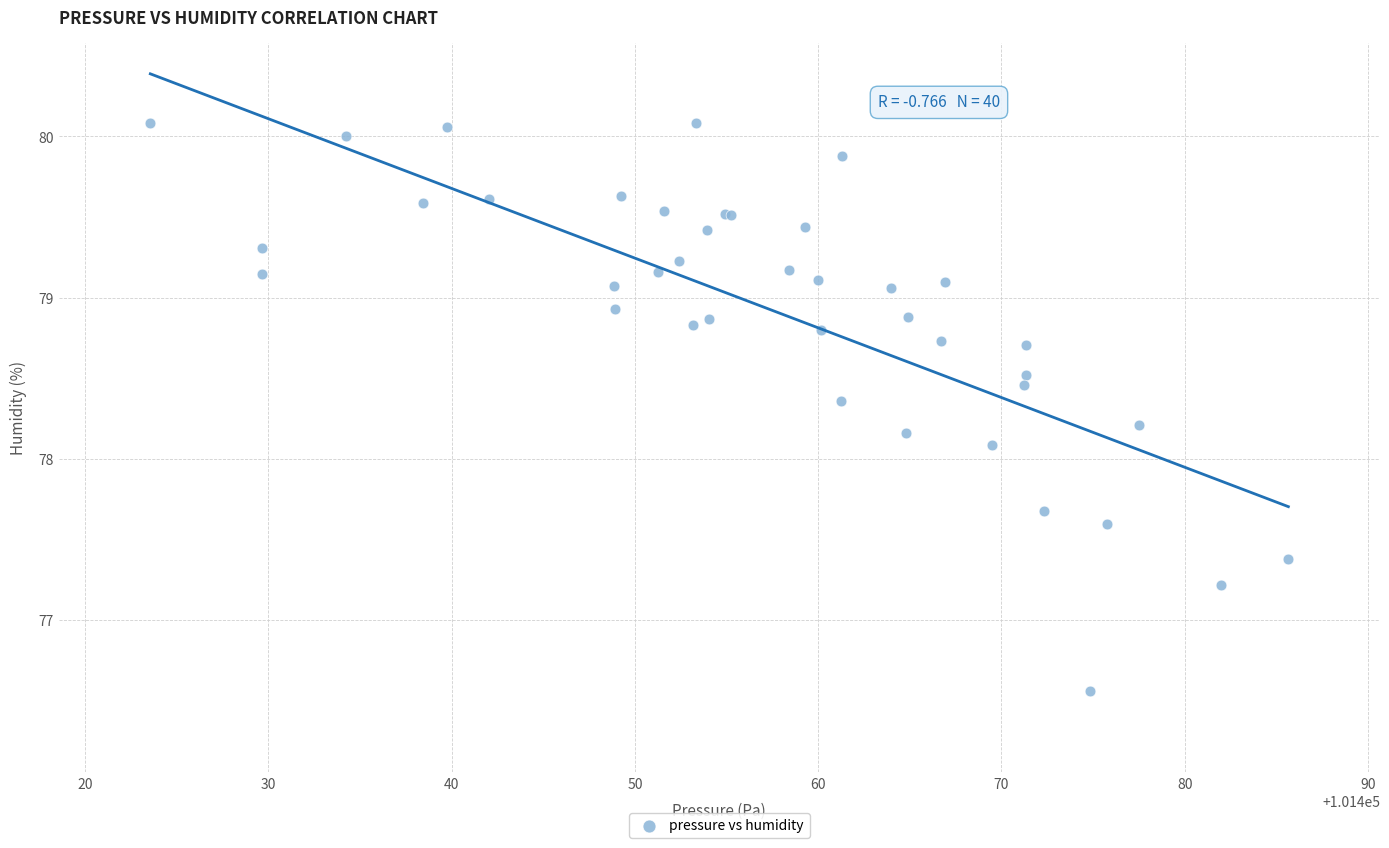

What Y value in the scatter plot is closest to 78?

78.1